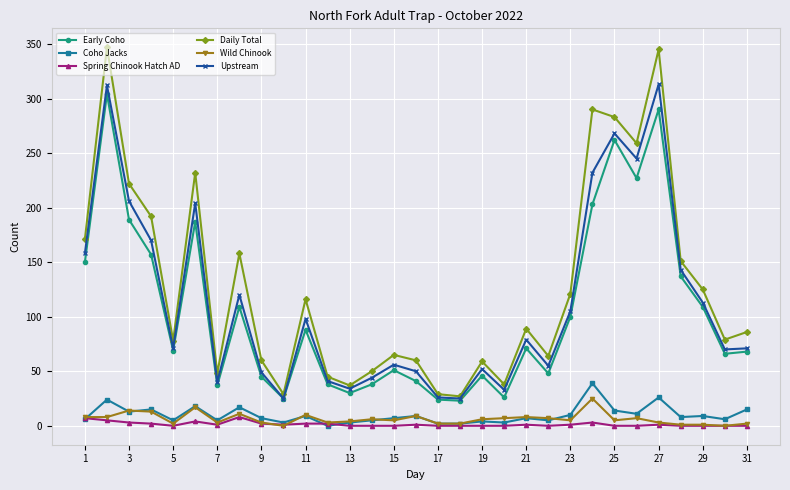

Which series has the widest spread of values?

Daily Total